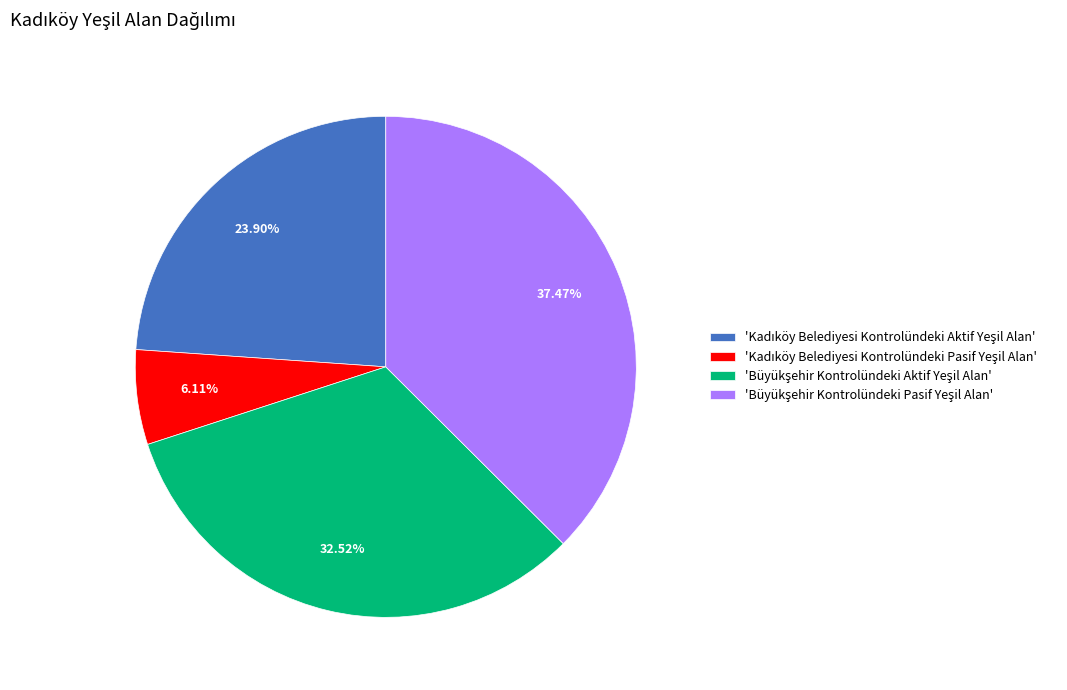

Is there any slice that represents more than half of the pie?

No